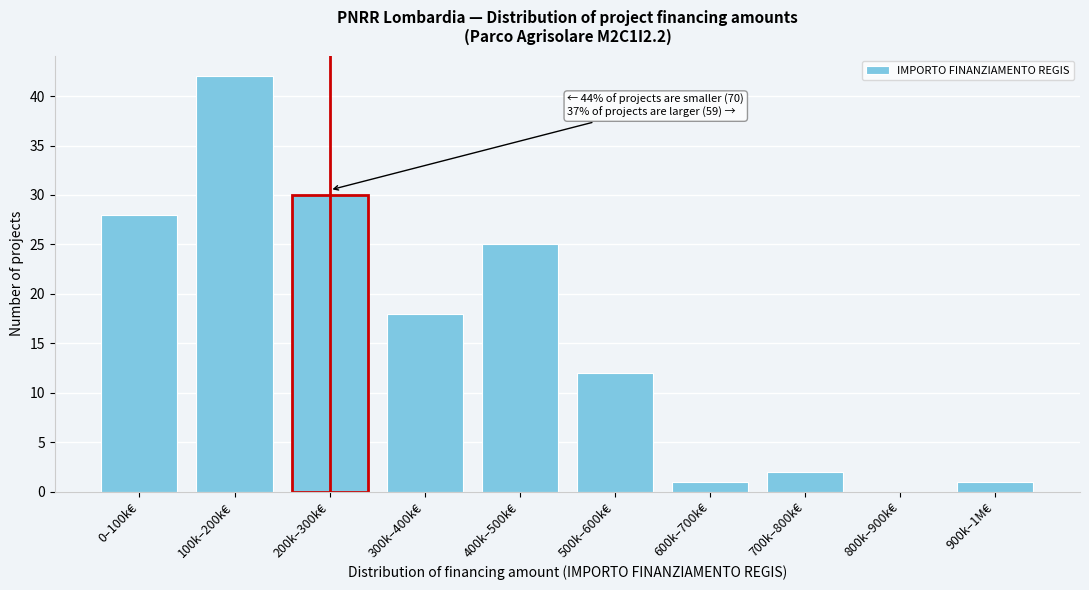

Reading left to right, what are all the values shown in this chart?

0–100k€=28	100k–200k€=42	200k–300k€=30	300k–400k€=18	400k–500k€=25	500k–600k€=12	600k–700k€=1	700k–800k€=2	800k–900k€=0	900k–1M€=1